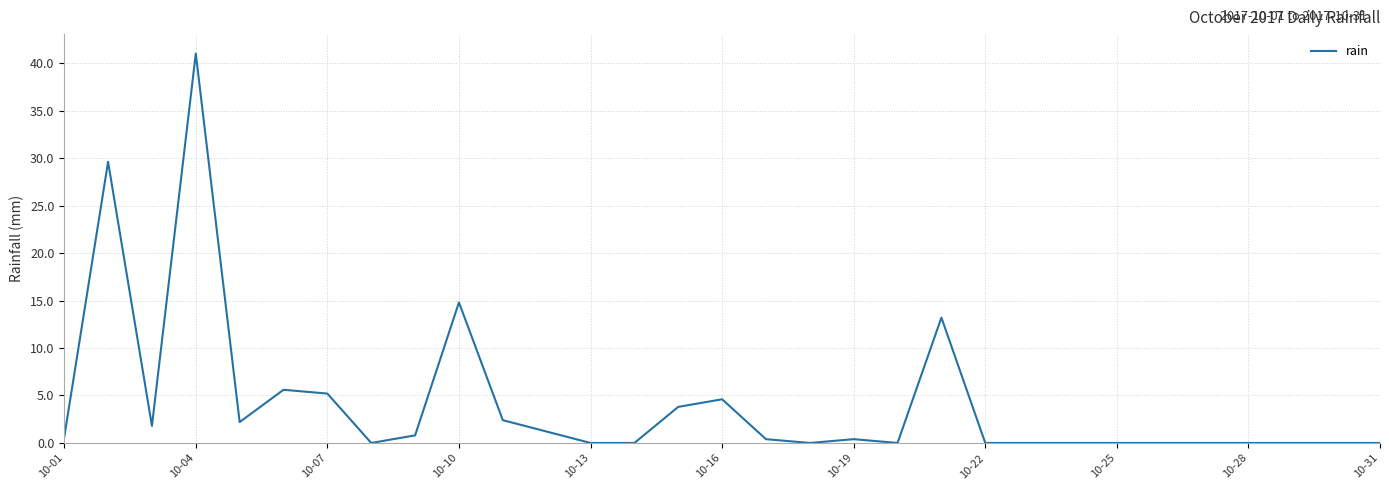

How many lines are shown in the chart?

1